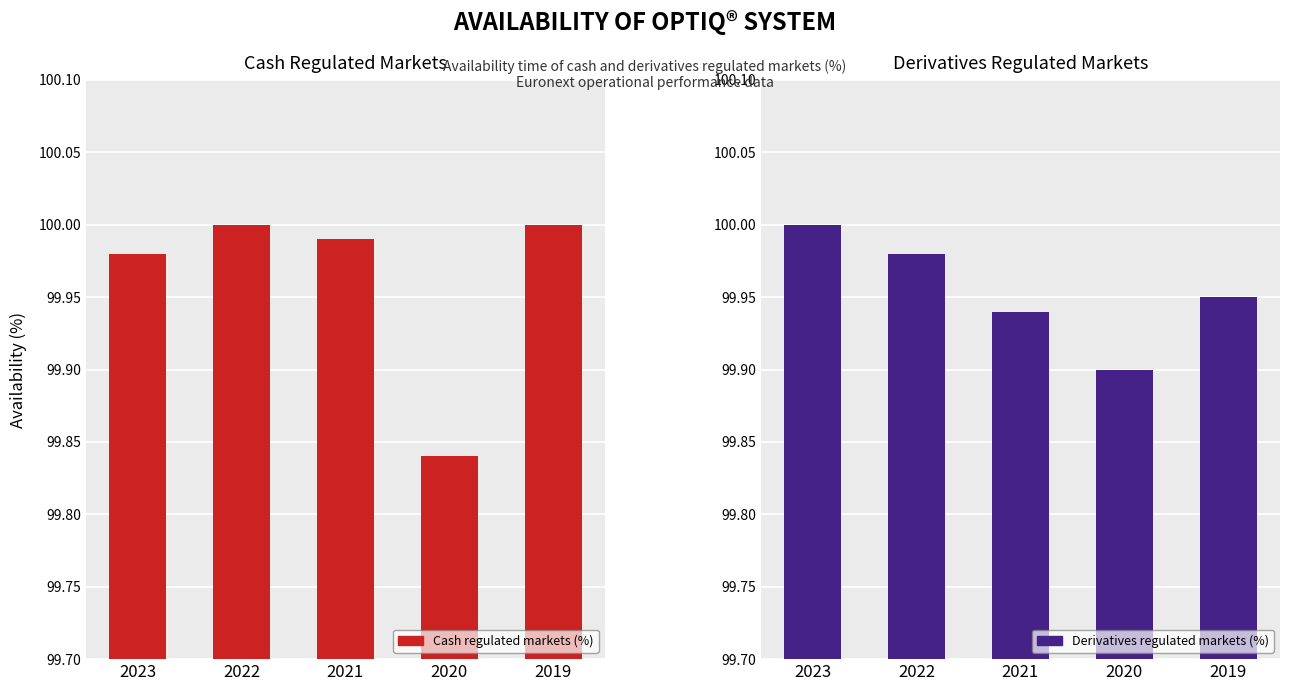

Reading right to left, what are all the values shown in this chart?

Cash regulated markets (%): 100.0	99.8	100.0	100.0	100.0
Derivatives regulated markets (%): 100.0	99.9	99.9	100.0	100.0